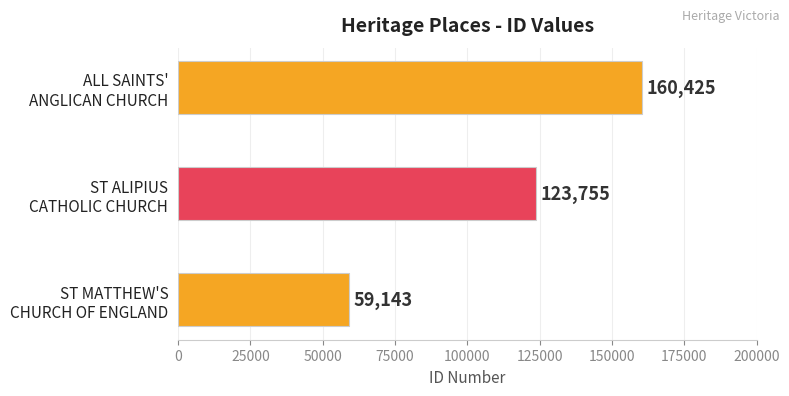

What is the maximum value shown in the chart?

160425